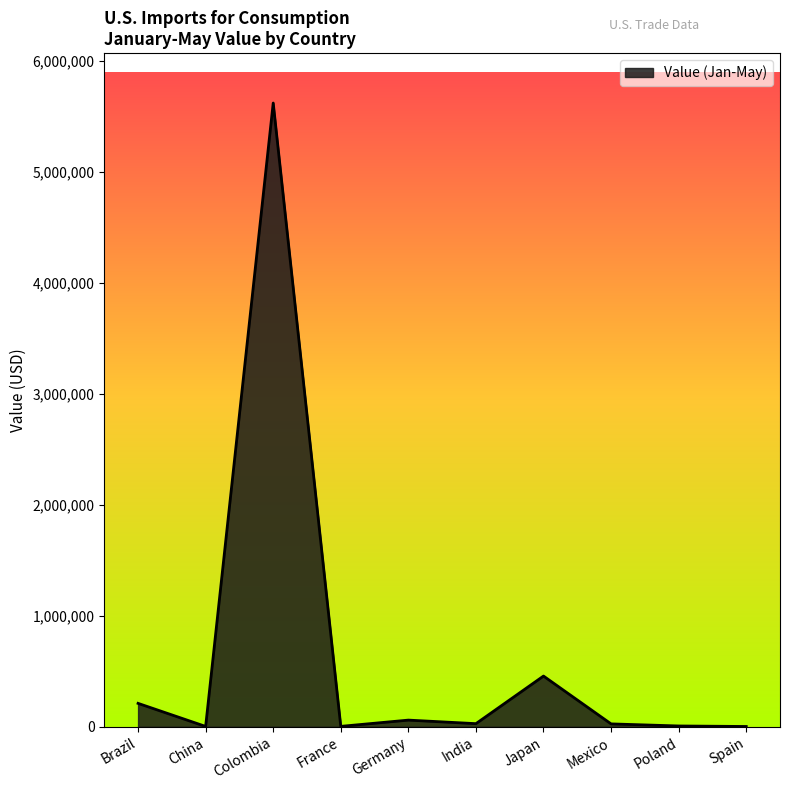

What is the difference between the maximum and minimum values?

5617370